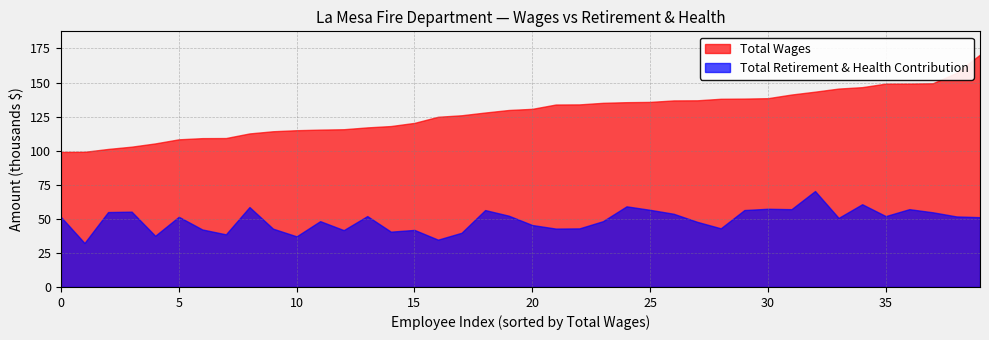

Rank the series at 0 from highest to lowest value.

Total Wages, Total Retirement & Health Contribution